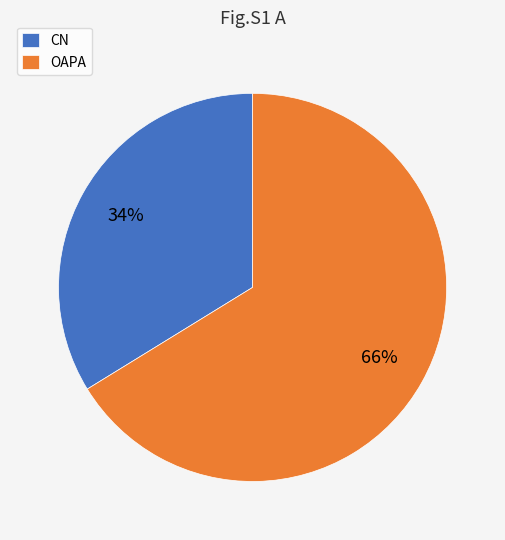

Rank the categories by value from highest to lowest.

OAPA, CN